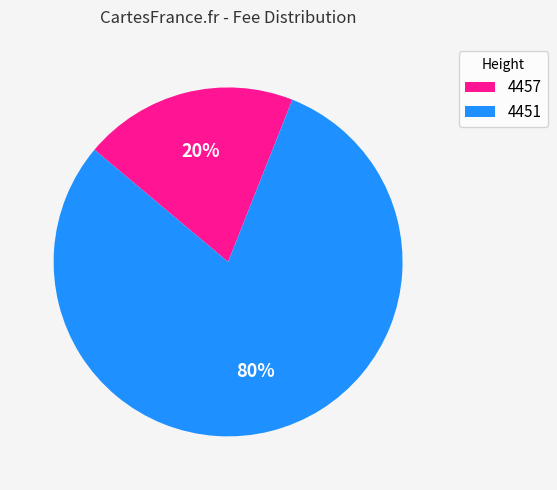

Rank the categories by value from highest to lowest.

4451, 4457